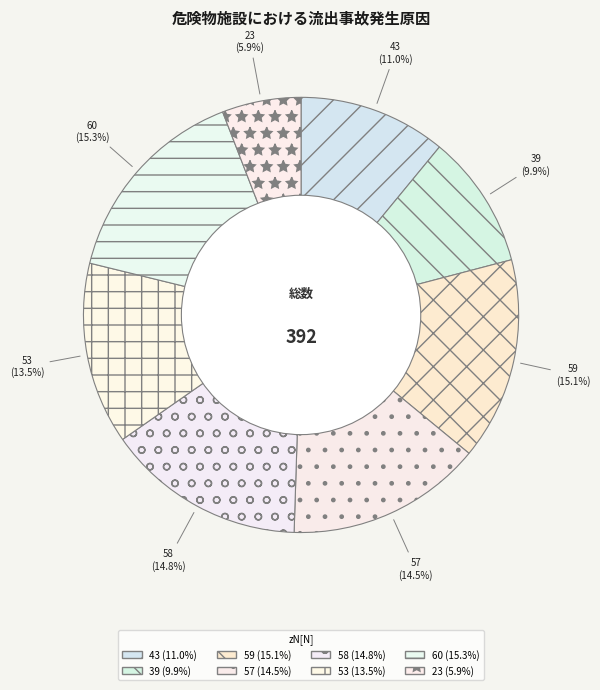

Is it true that 43 is 18% of the pie?

False